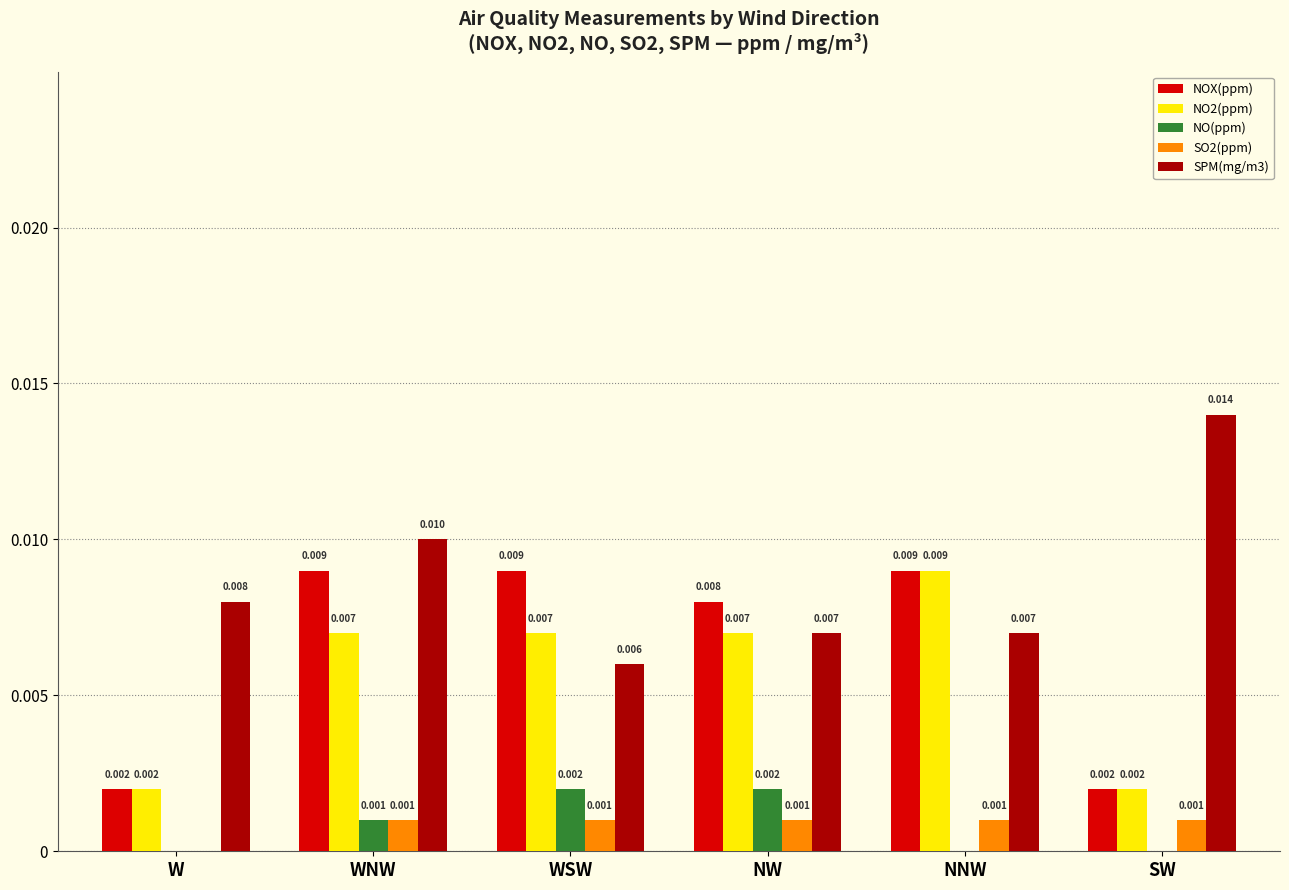

Are the bars grouped side by side (vs. stacked)?

Yes